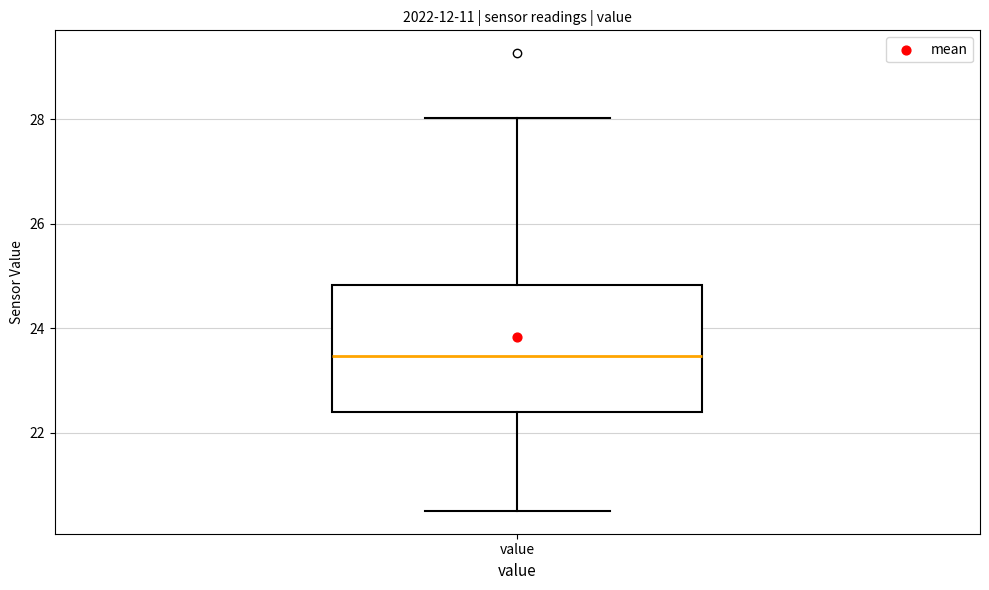

Transcribe this box plot: give where the median line is, the range the box spans, and where the two whiskers end, as read against the y-axis. The values are not printed on the chart, so give them approximately, as read against the axis.

median 23.4, box 22.4 to 24.8, whiskers 20.6 to 28.0